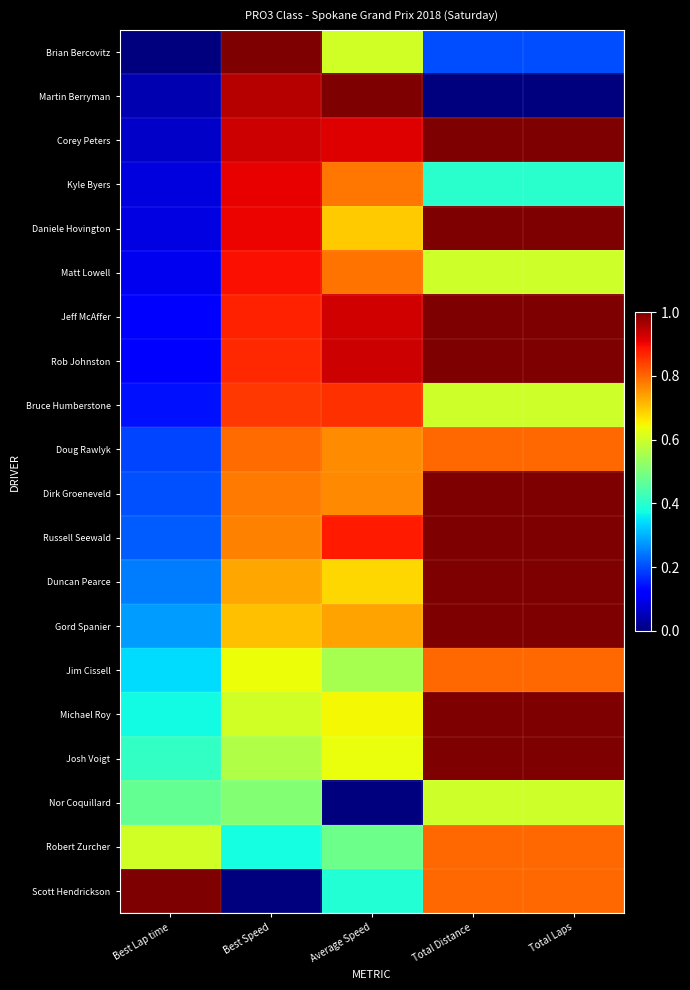

Which category has the highest value across all series?

Best Speed